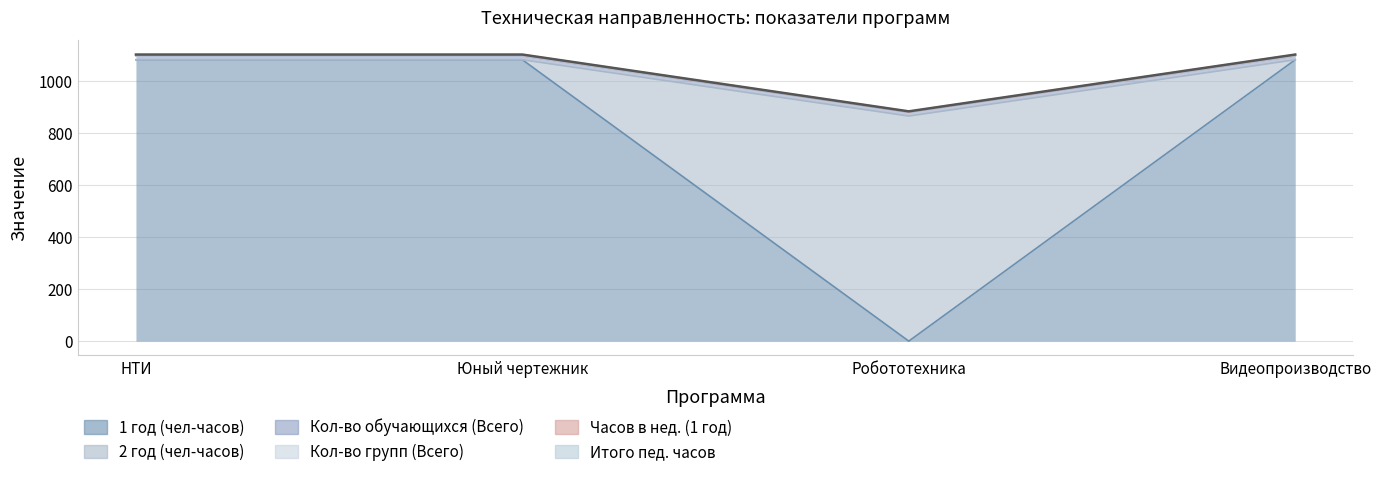

What is the difference between the highest and lowest values at Юный чертежник?

15